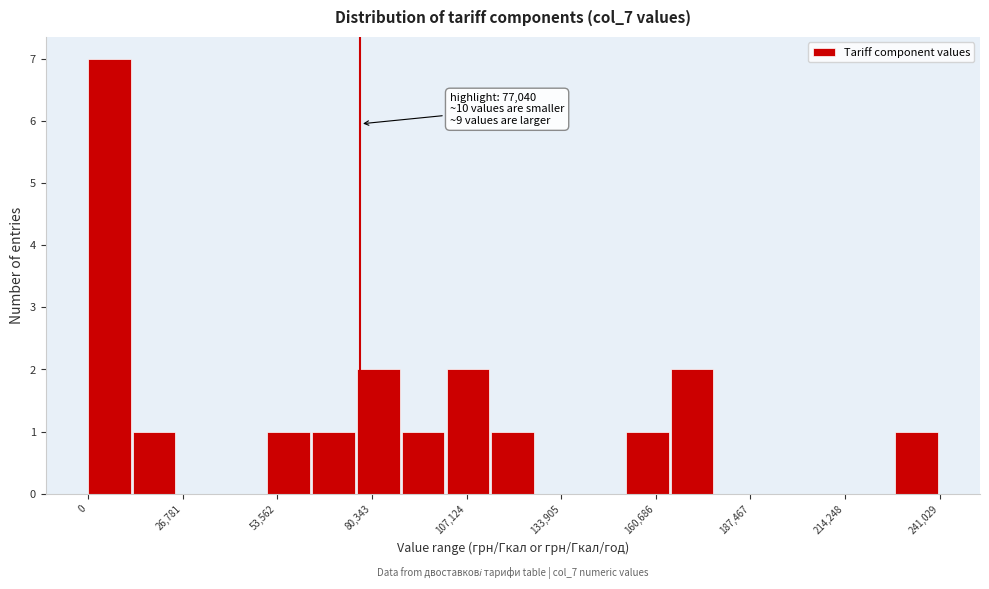

Read against the x-axis, roughly where is the centre of the tallest bar?

5000